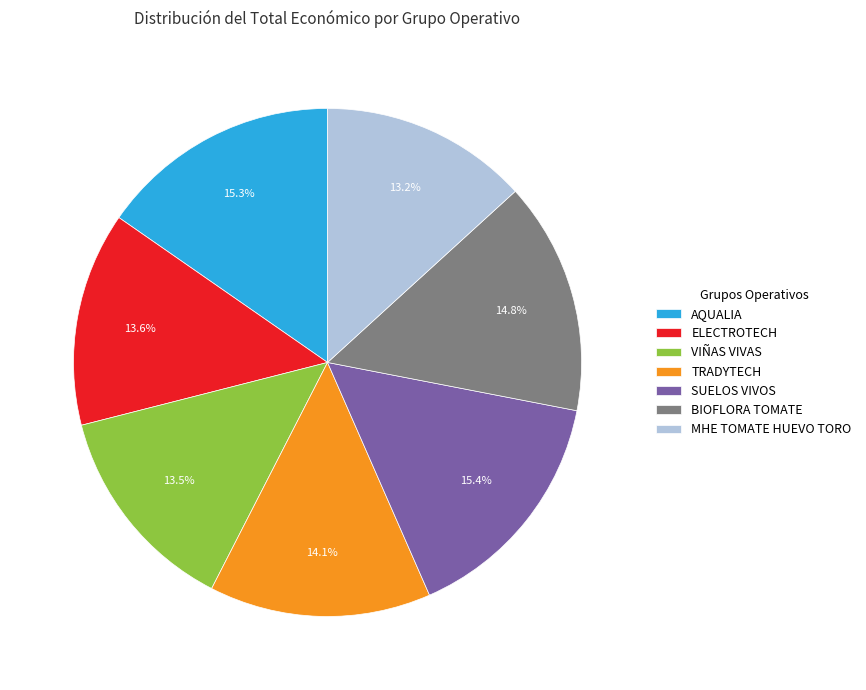

What is the ratio of the value at BIOFLORA TOMATE to the value at TRADYTECH?

1.0